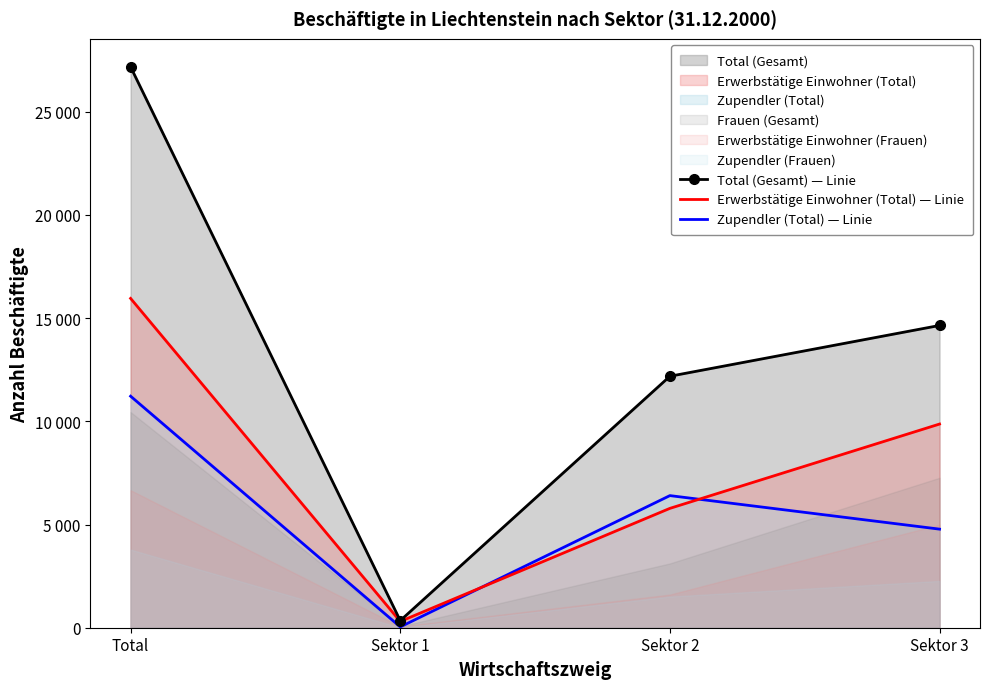

What is the average value of the Zupendler (Total) — Linie series?

5610